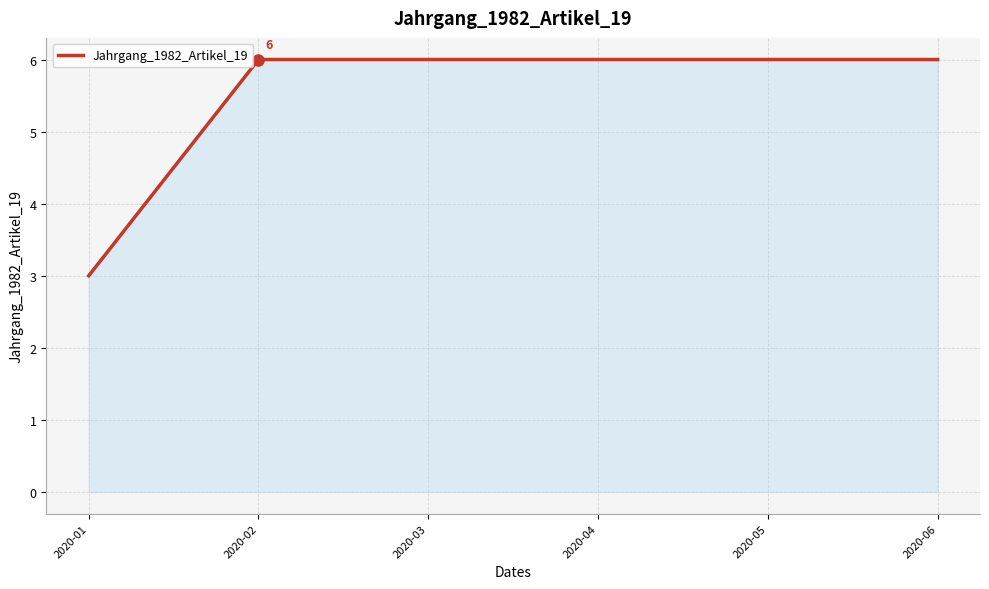

What is the greatest value displayed?

6